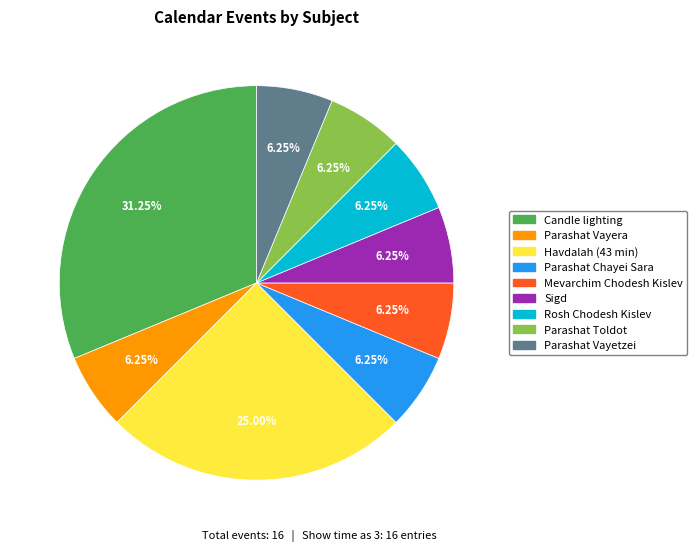

Does any single category account for the majority?

No